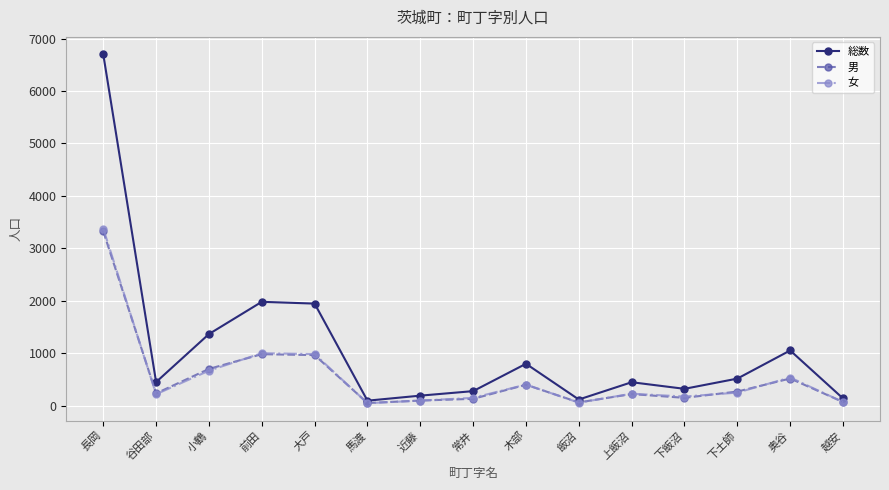

Is it true that 総数 equals 1051 at 奥谷?

True